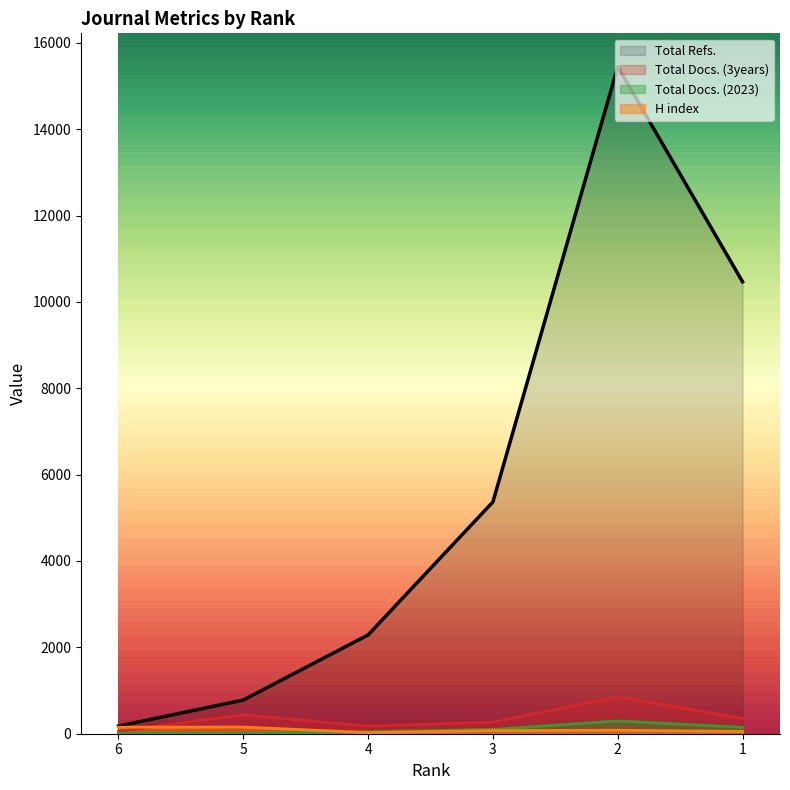

Reading right to left, what are all the values shown in this chart?

H index: 53	81	72	26	154	151
Total Docs. (2023): 148	295	100	46	6	13
Total Docs. (3years): 351	858	269	175	439	54
Total Refs.: 10465	15446	5368	2288	780	177